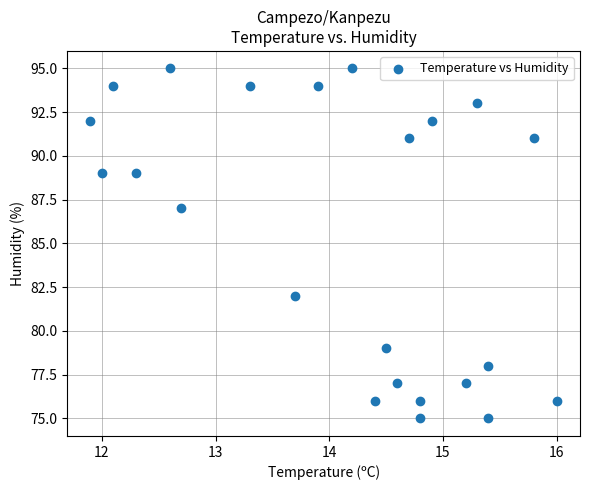

What Y value in the scatter plot is closest to 85?

87